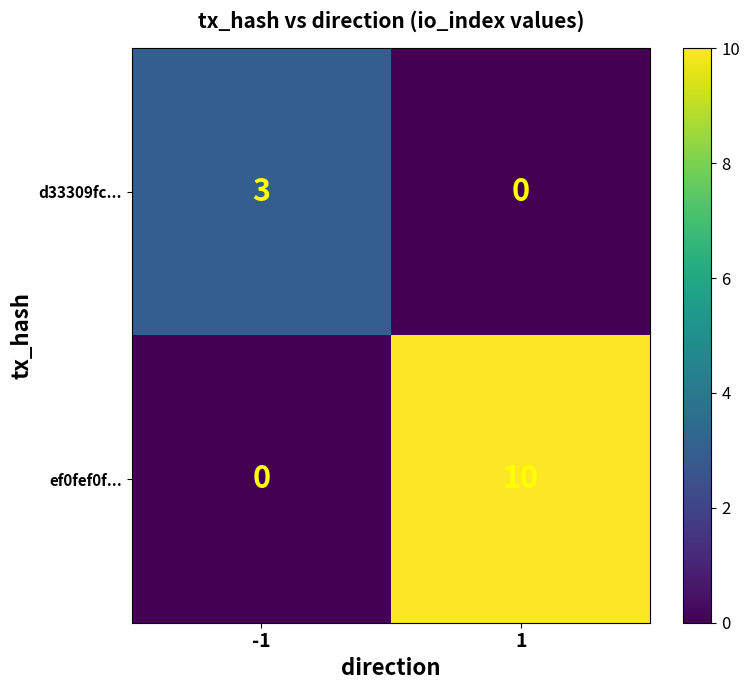

What is the difference between the highest and lowest values at 1?

10